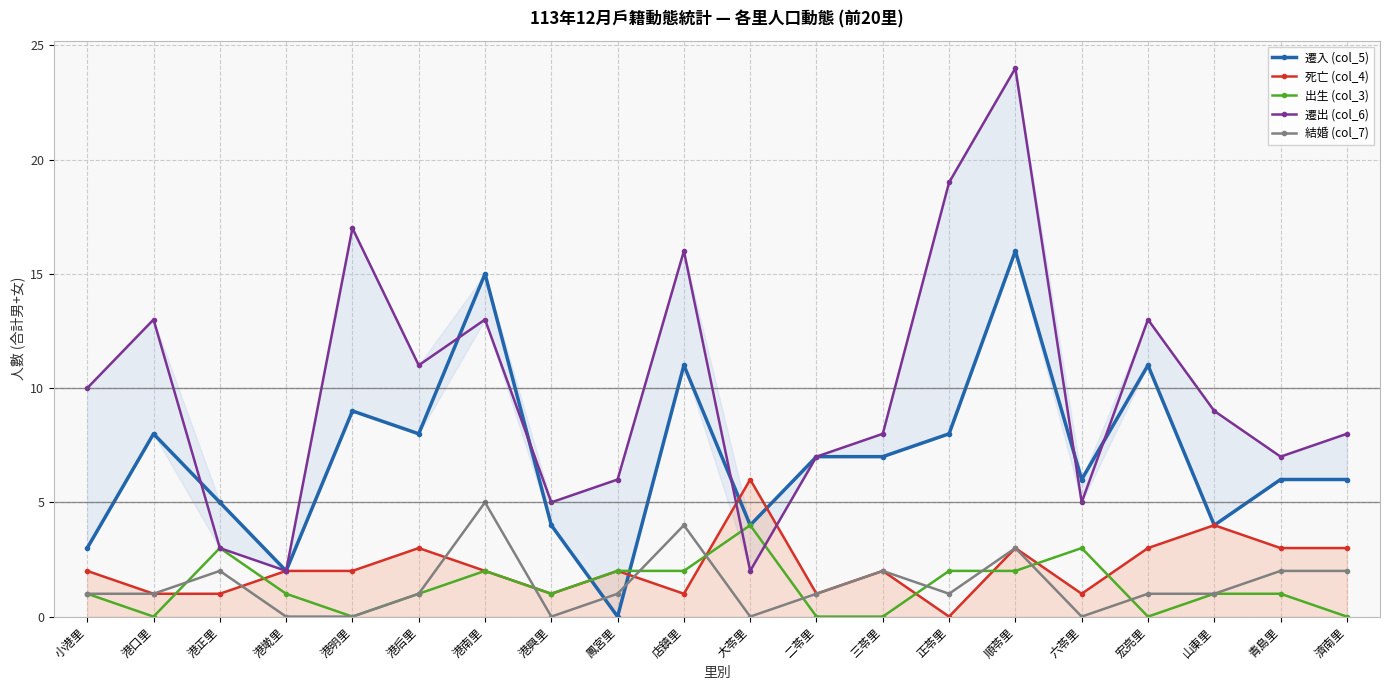

What is the value of the 出生 (col_3) point at the 14th from the left?

2